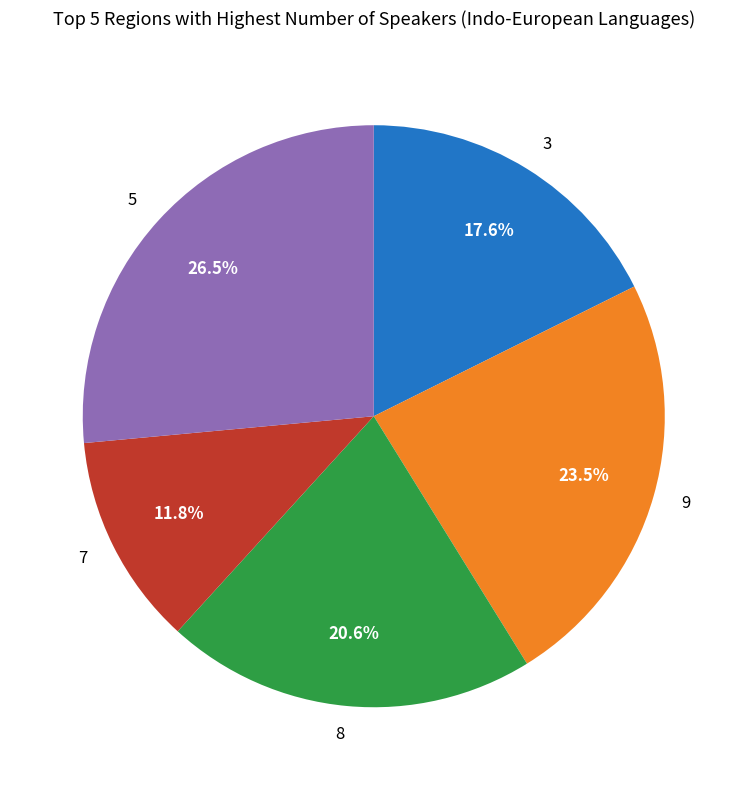

Count the number of slices in the pie.

5